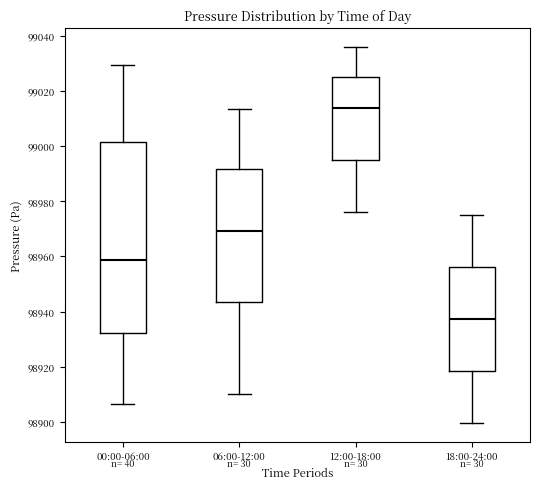

Reading left to right, read every box against the y-axis: the position of its median line, the range the box covers, and the ends of its whiskers. The values are not printed on the chart, so give them approximately, as read against the axis.

00:00-06:00: median 98958, box 98932 to 99002, whiskers 98906 to 99030
06:00-12:00: median 98970, box 98944 to 98992, whiskers 98910 to 99014
12:00-18:00: median 99014, box 98994 to 99024, whiskers 98976 to 99036
18:00-24:00: median 98938, box 98918 to 98956, whiskers 98900 to 98976